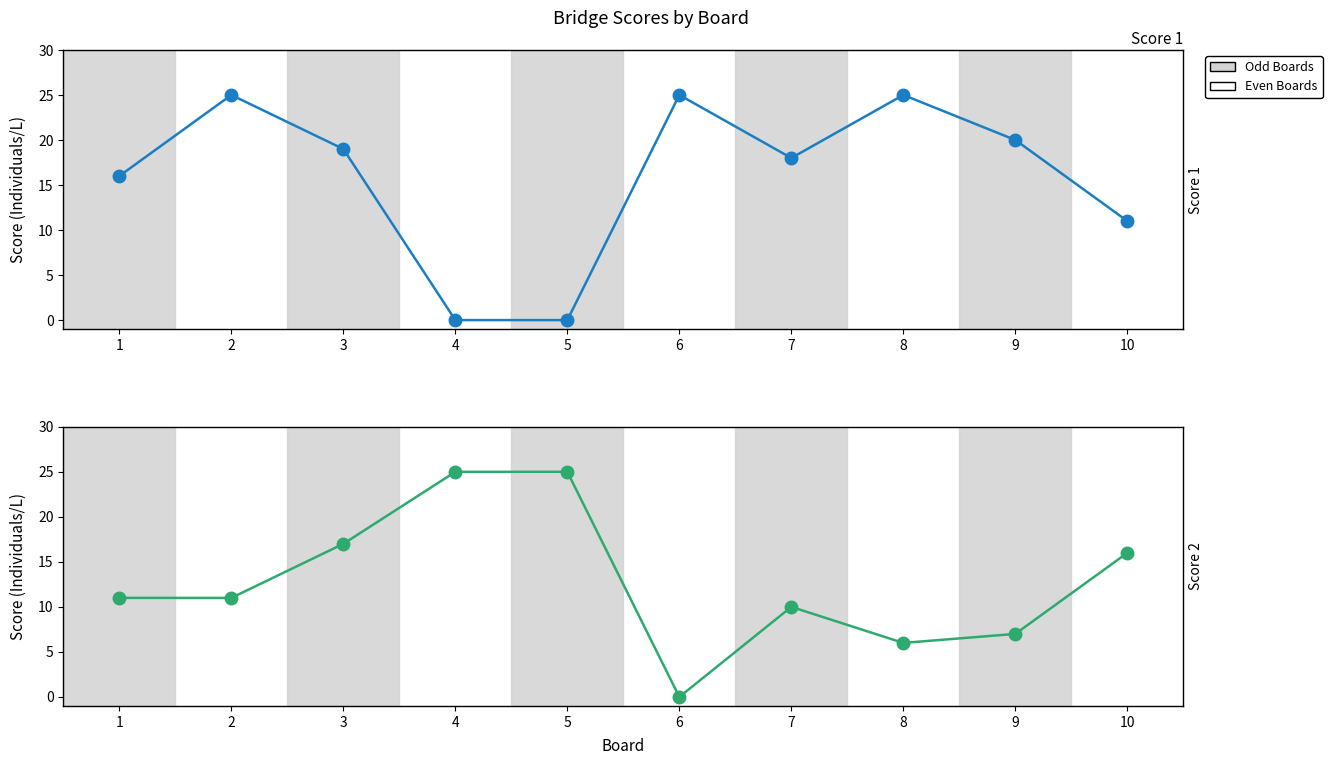

At which category does the chart reach its minimum across all series?

4